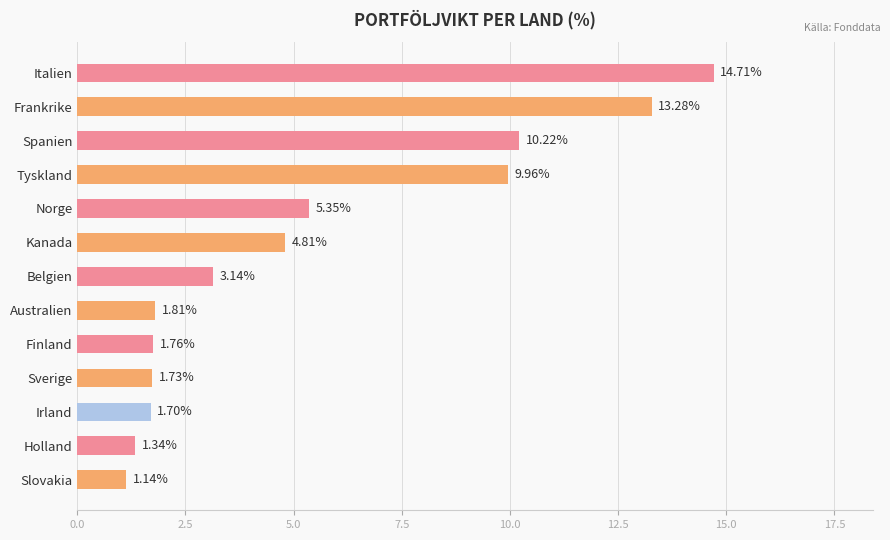

What is the change in value from Belgien to Australien?

-1.3